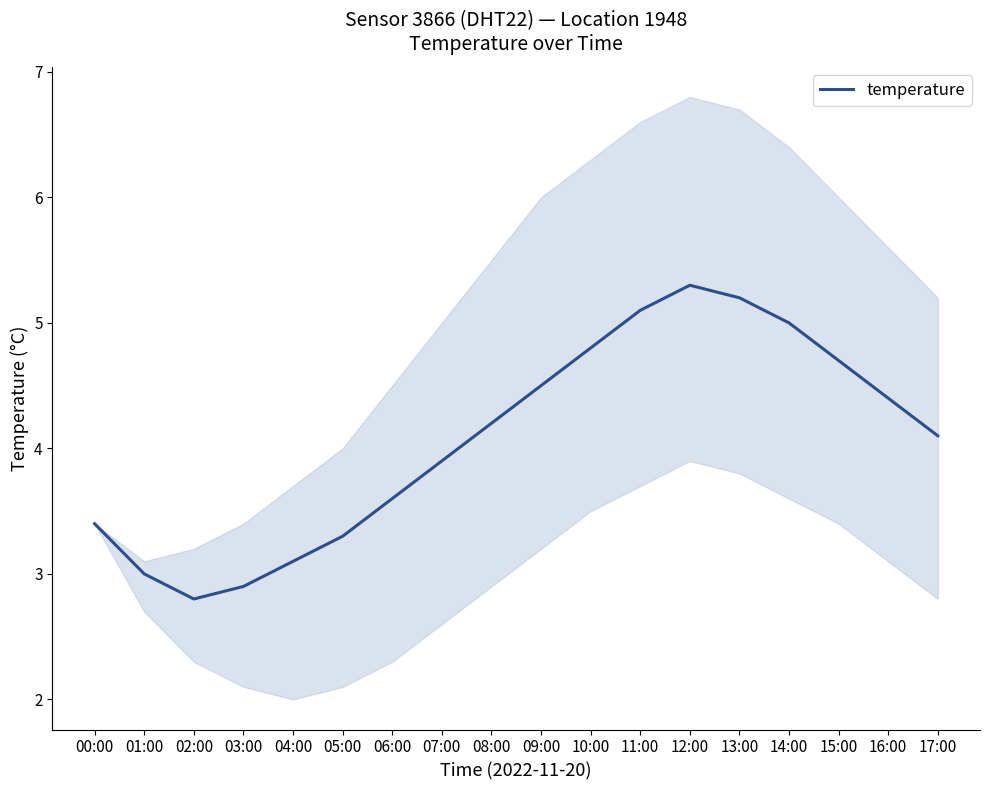

At which label does the data first exceed 4?

08:00